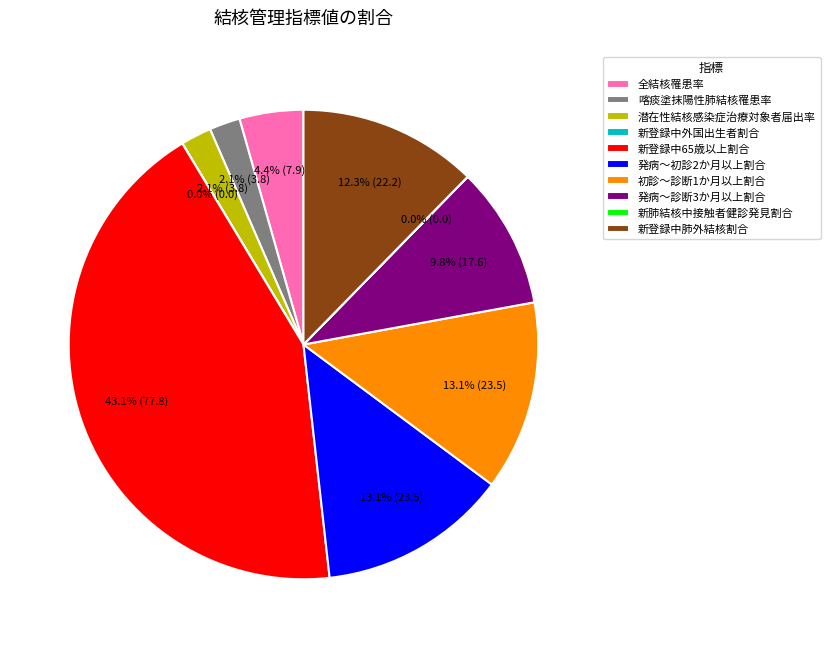

What portion of the pie excludes 発病～診断3か月以上割合?

90.2%